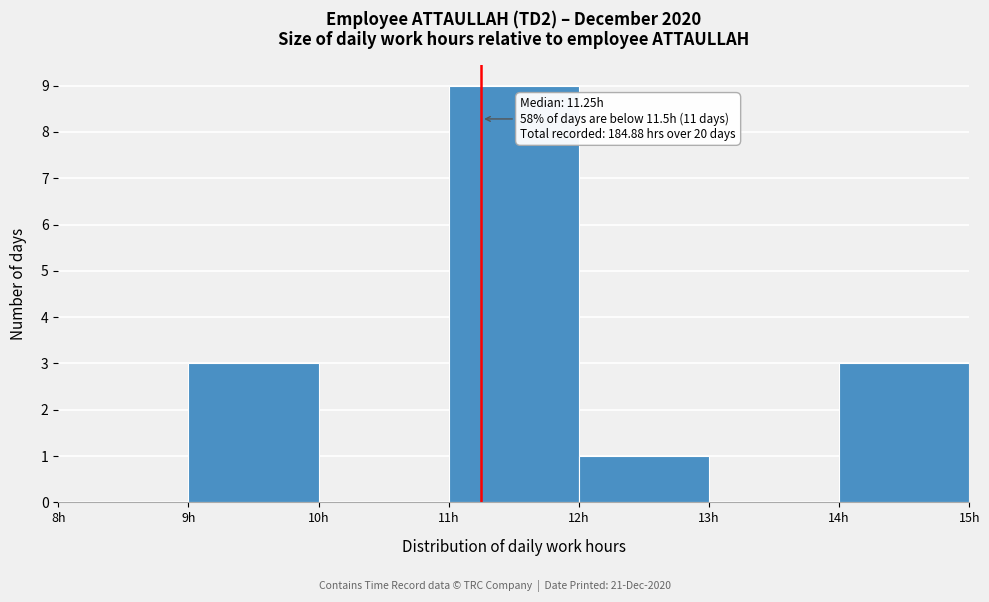

Over which range of the x-axis is the bar tallest?

11 to 12